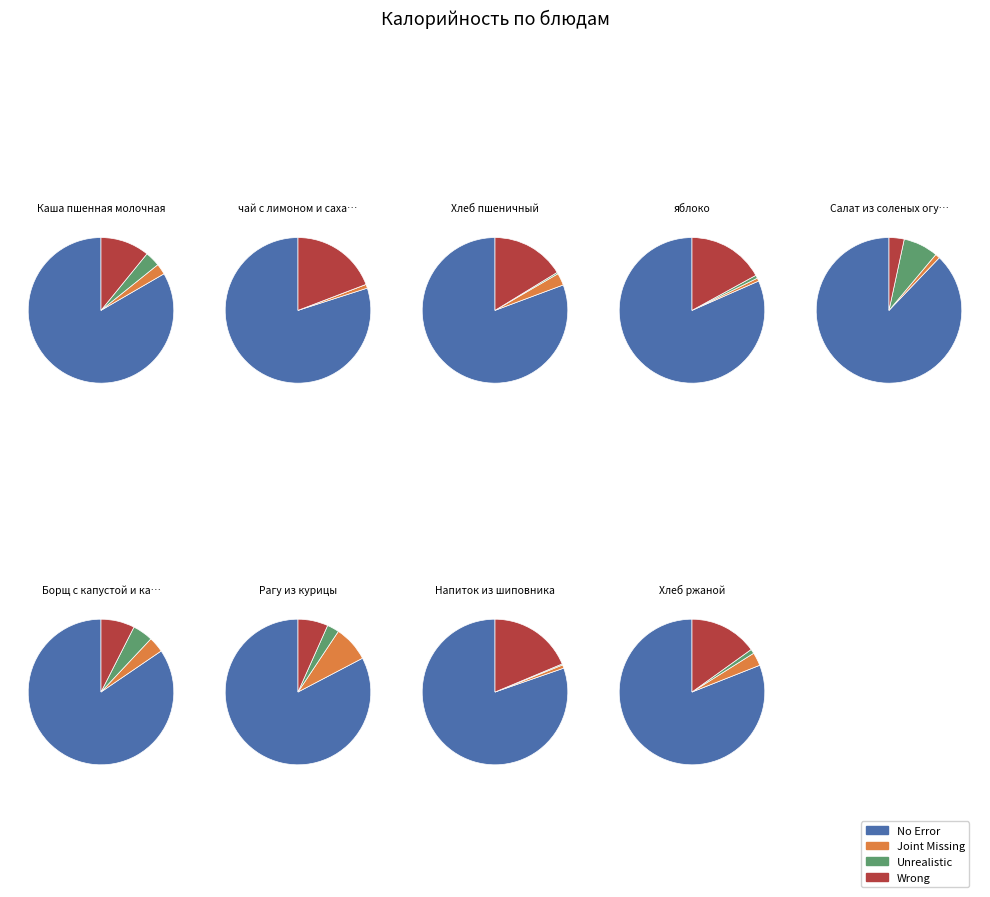

The Салат из соленых огурцов с луком slice represents 1% of the pie. True or false?

True